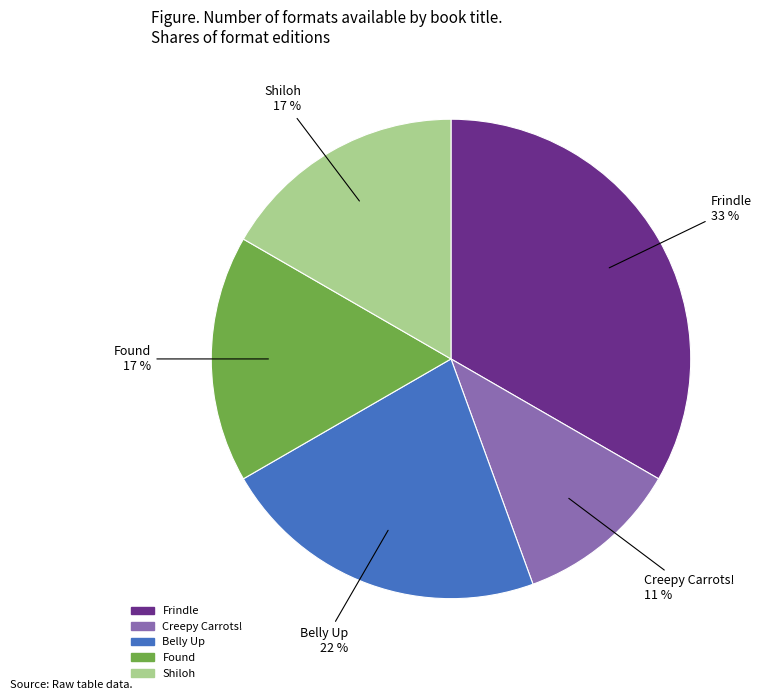

What percentage is the Frindle slice, to the nearest percent?

33%